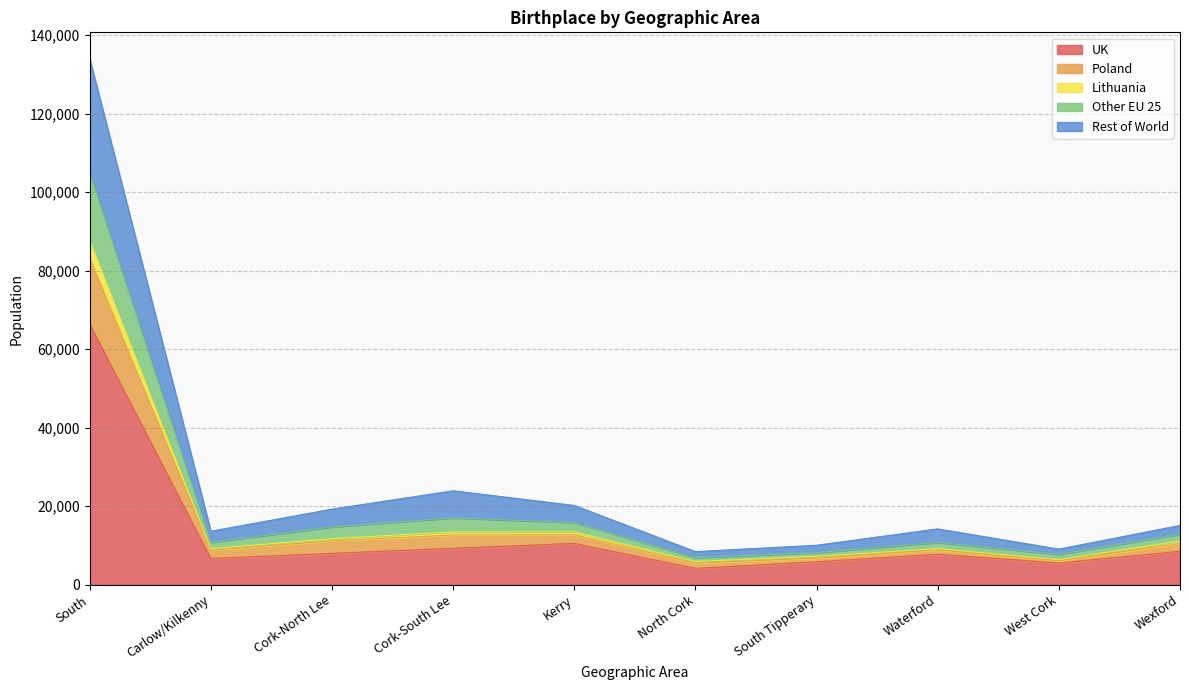

What position from the left is Kerry?

5